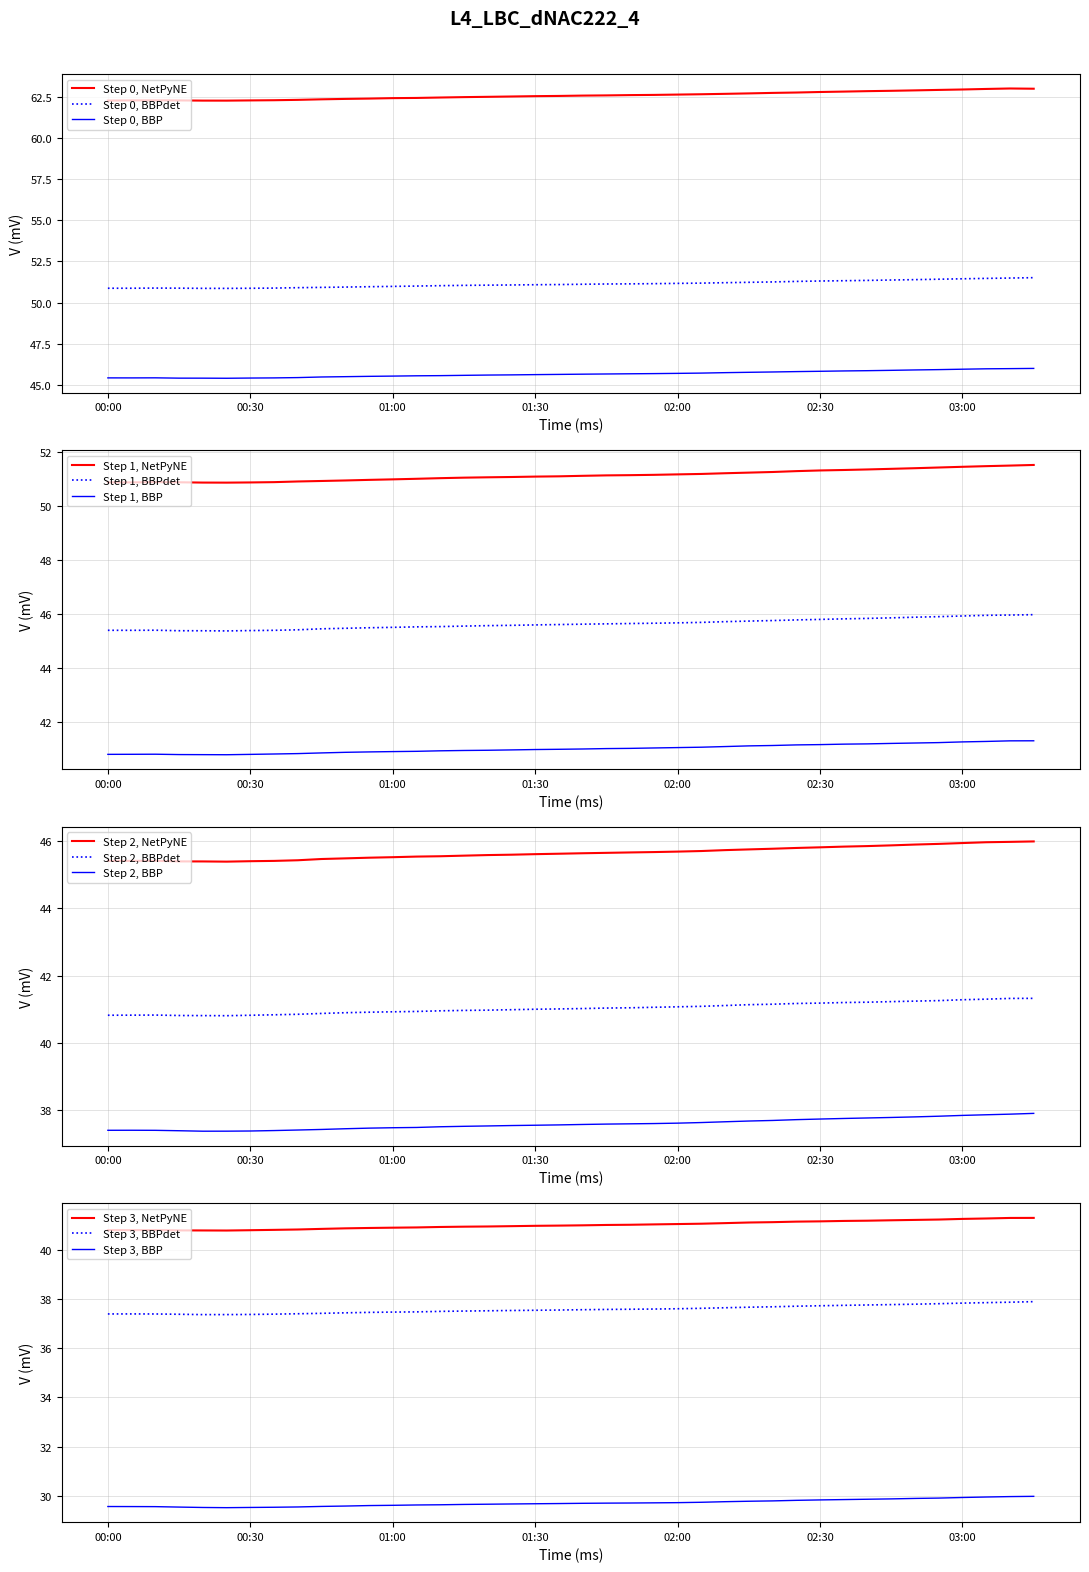

True or false: Step 0, BBPdet and Step 0, NetPyNE cross at least once.

False